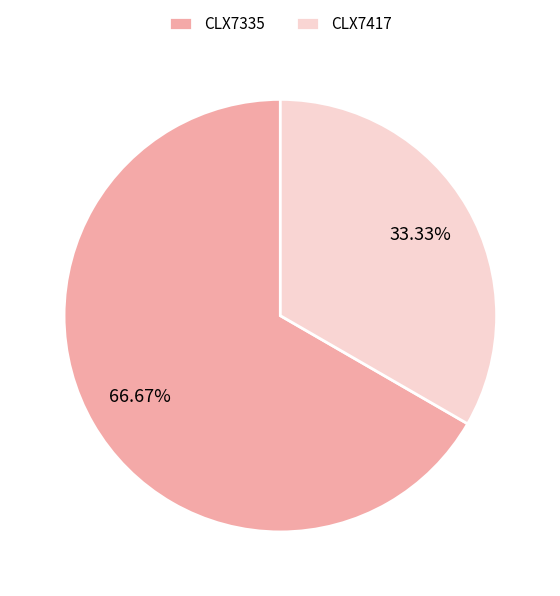

Which has a higher value, CLX7335 or CLX7417?

CLX7335